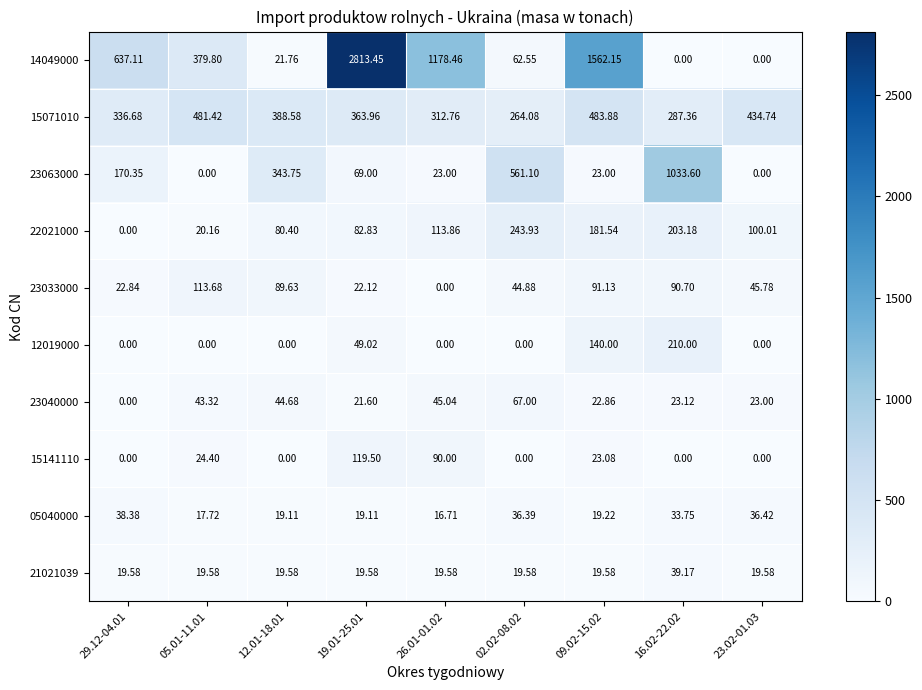

Is the value of 14049000 at 23.02-01.03 greater than the value of 23040000 at 05.01-11.01?

No